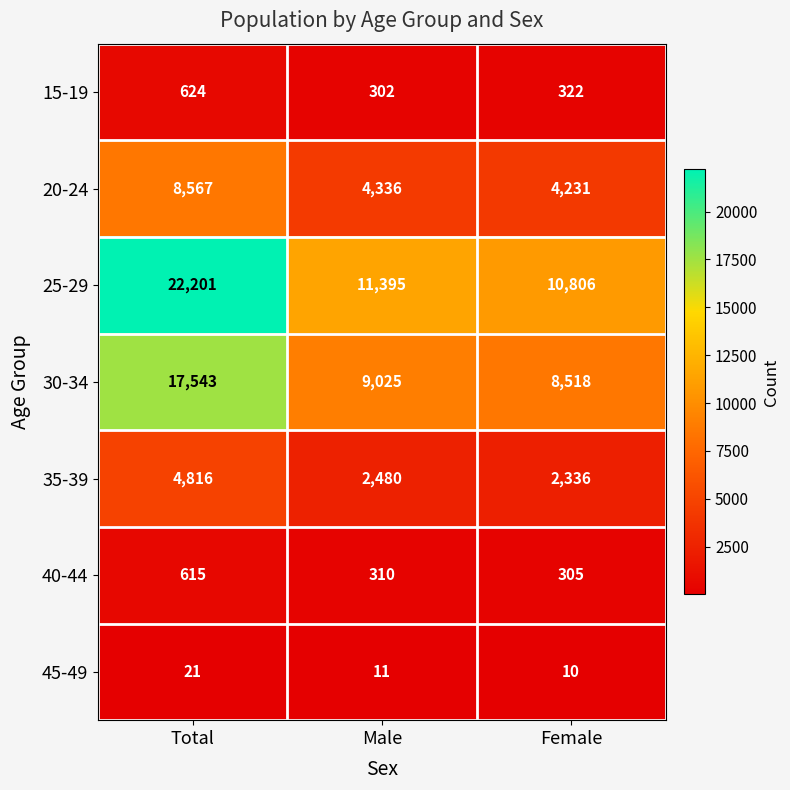

At which label does 30-34 first exceed 9025?

Total